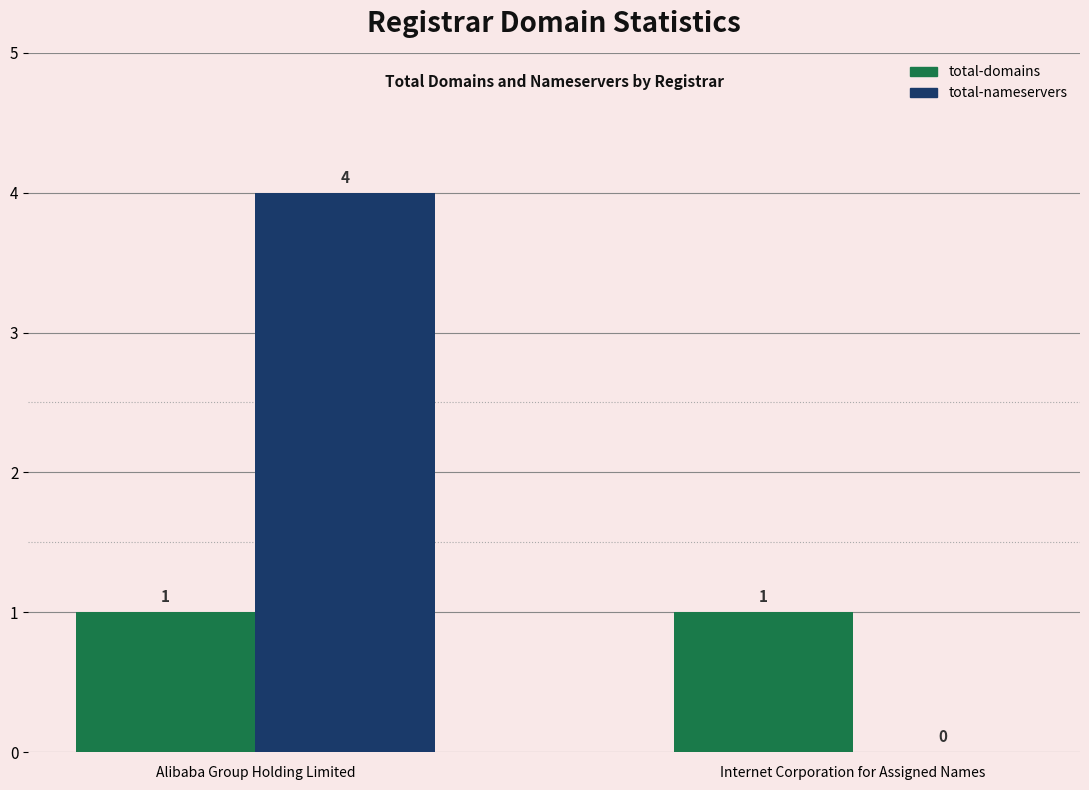

The total-nameservers series shows 2 at Alibaba Group Holding Limited. True or false?

False